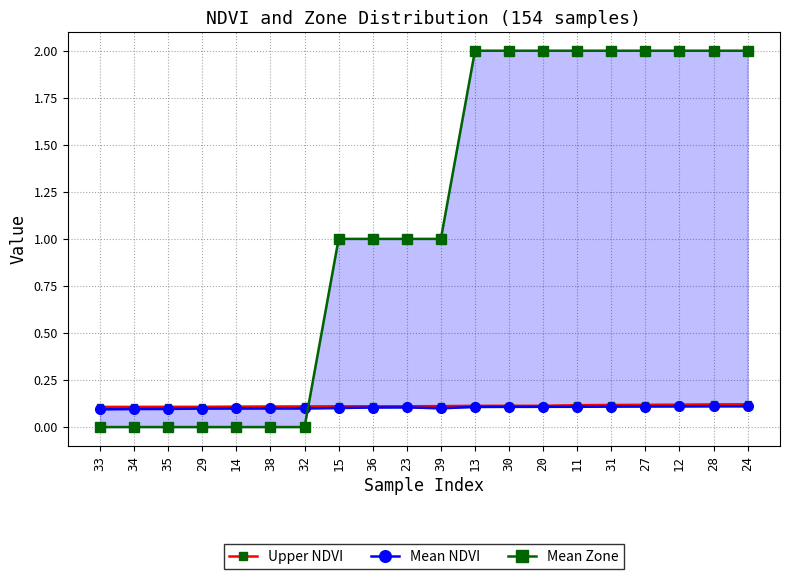

List the series in order of their peak value, lowest first.

Mean NDVI, Upper NDVI, Mean Zone